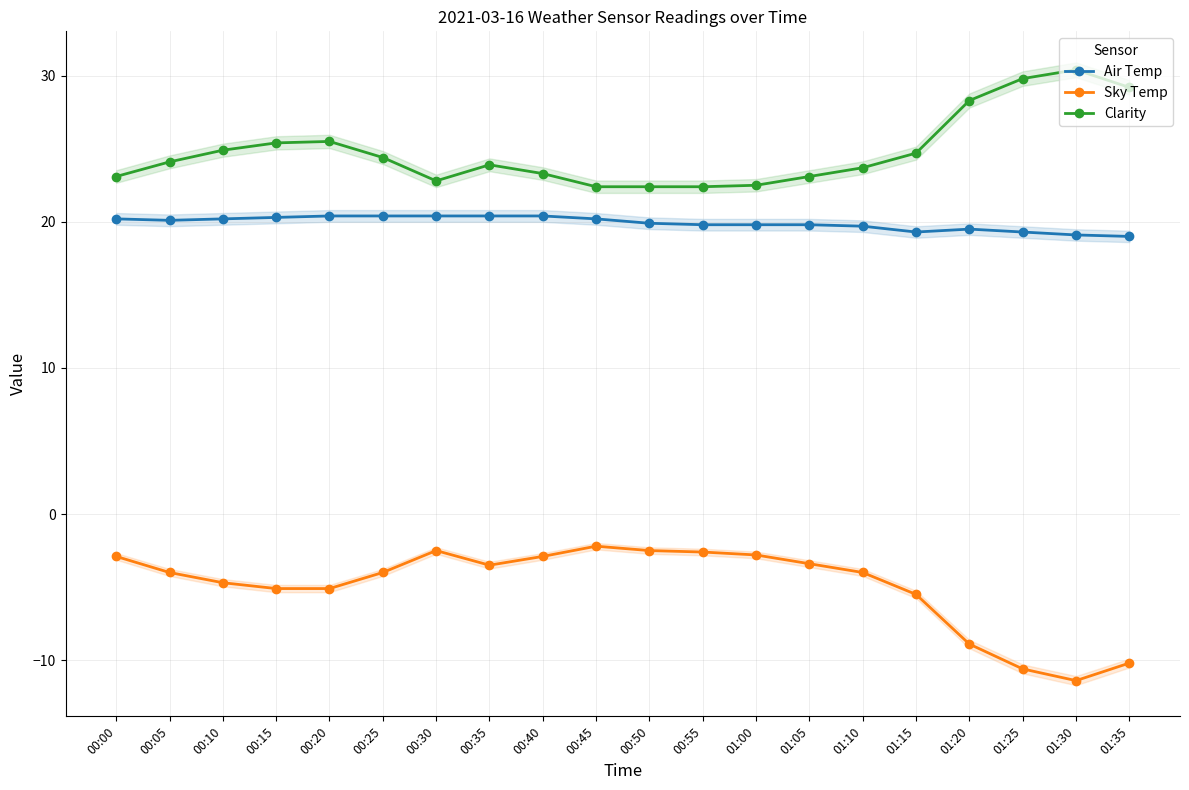

What is the total value across all series at 00:30?

40.7